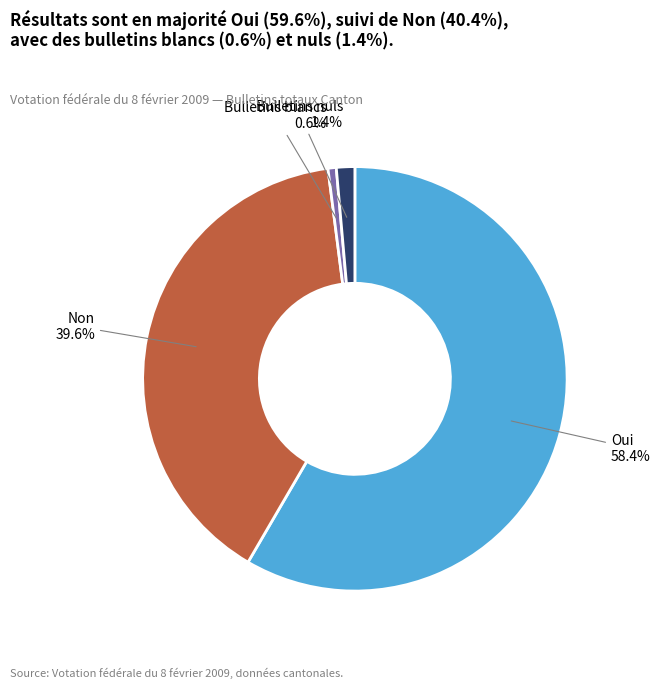

Is it true that Bulletins nuls is 1% of the pie?

True